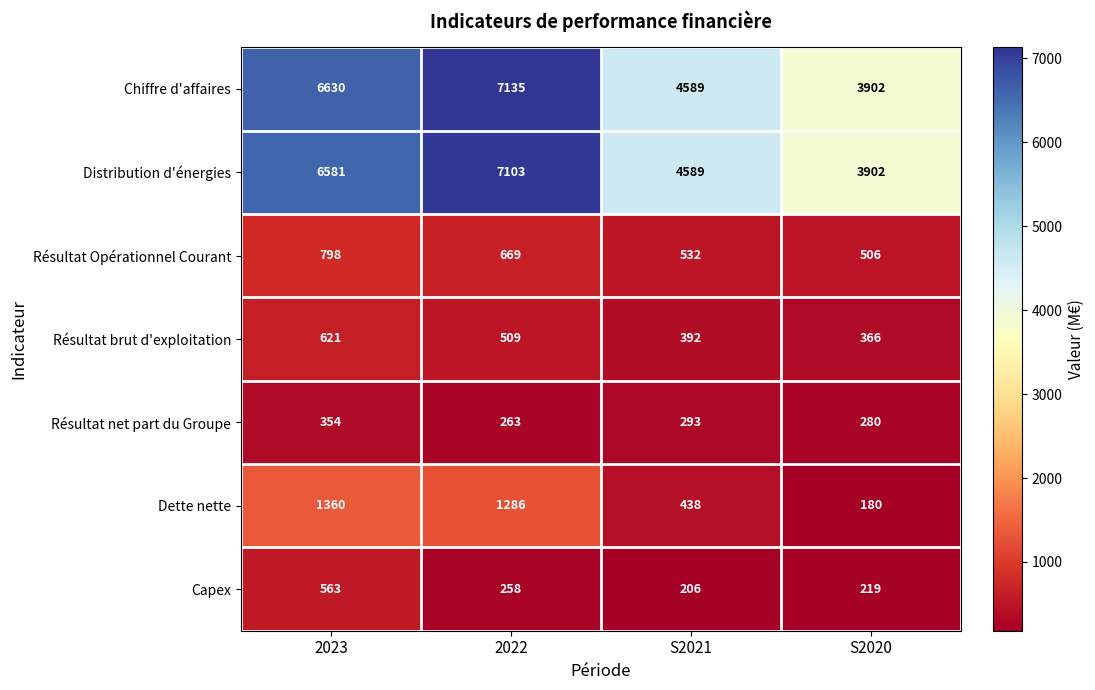

What is the sum of the Résultat net part du Groupe values at S2021 and 2023?

647